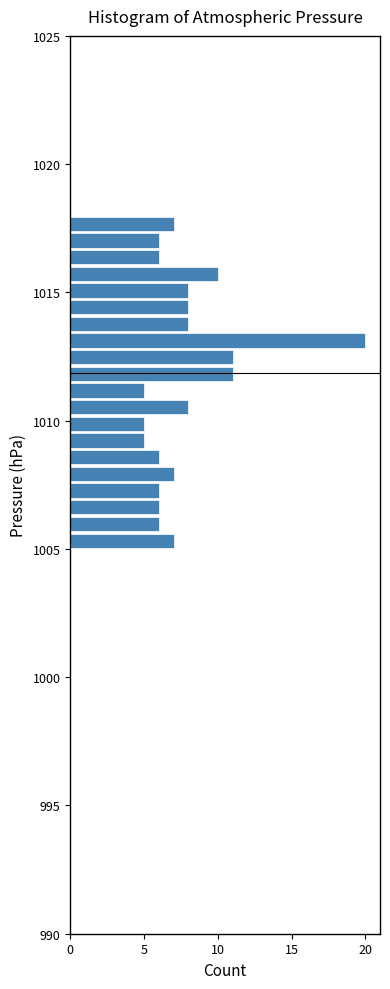

Read against the y-axis, roughly where is the centre of the longest bar?

1013.0